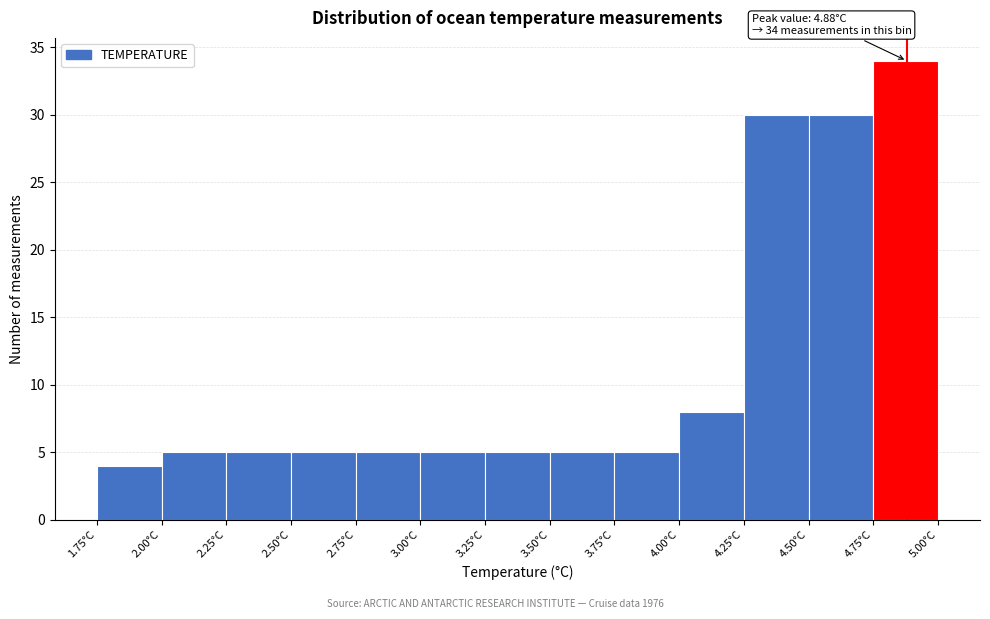

Which range on the x-axis has the tallest bar?

4.75 to 5.00